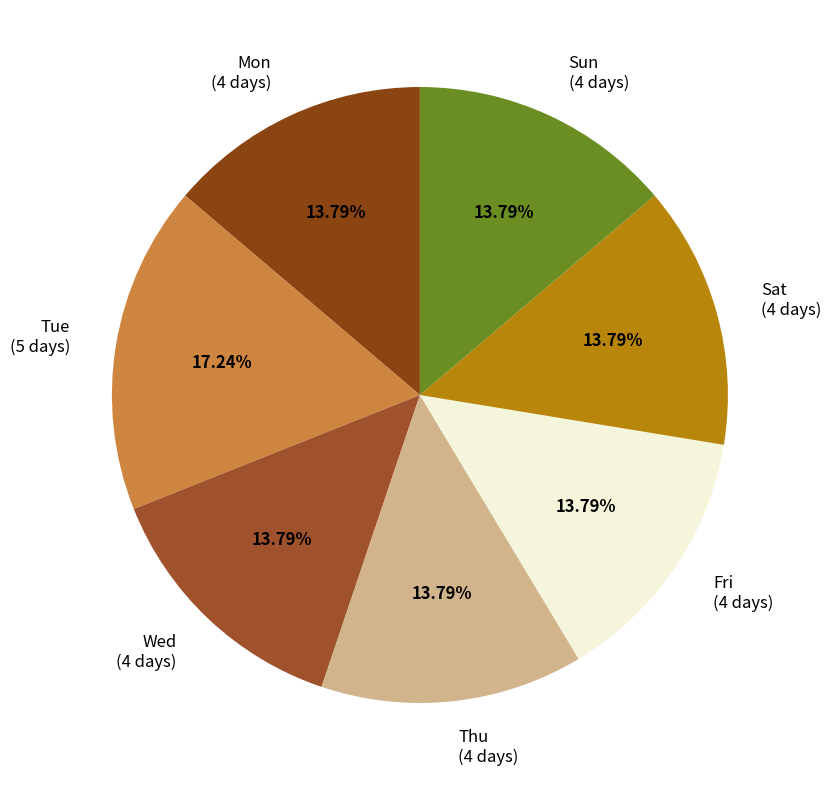

Is there a majority slice in this chart?

No